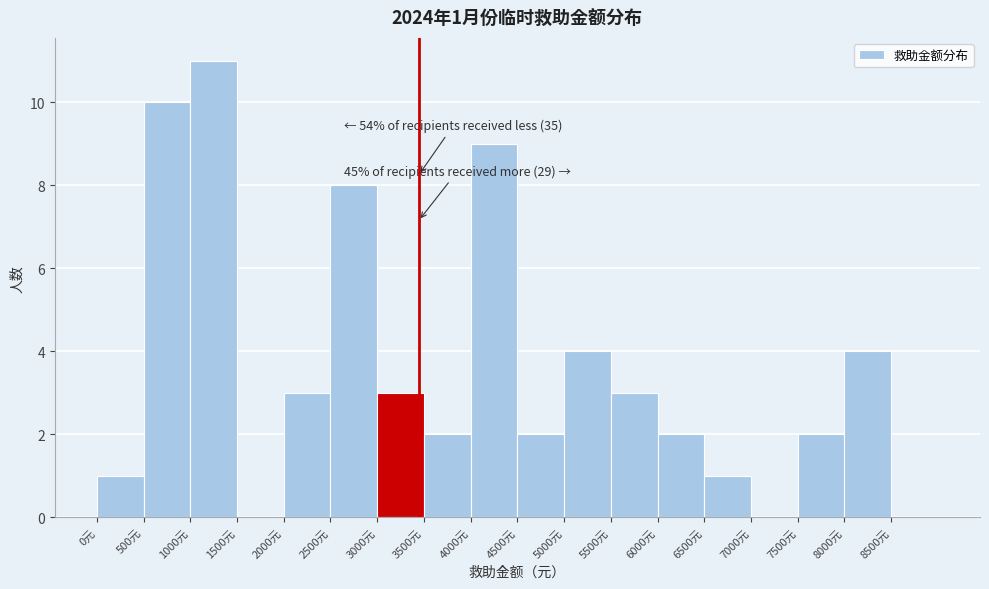

Over which range of the x-axis is the bar tallest?

1000 to 1500